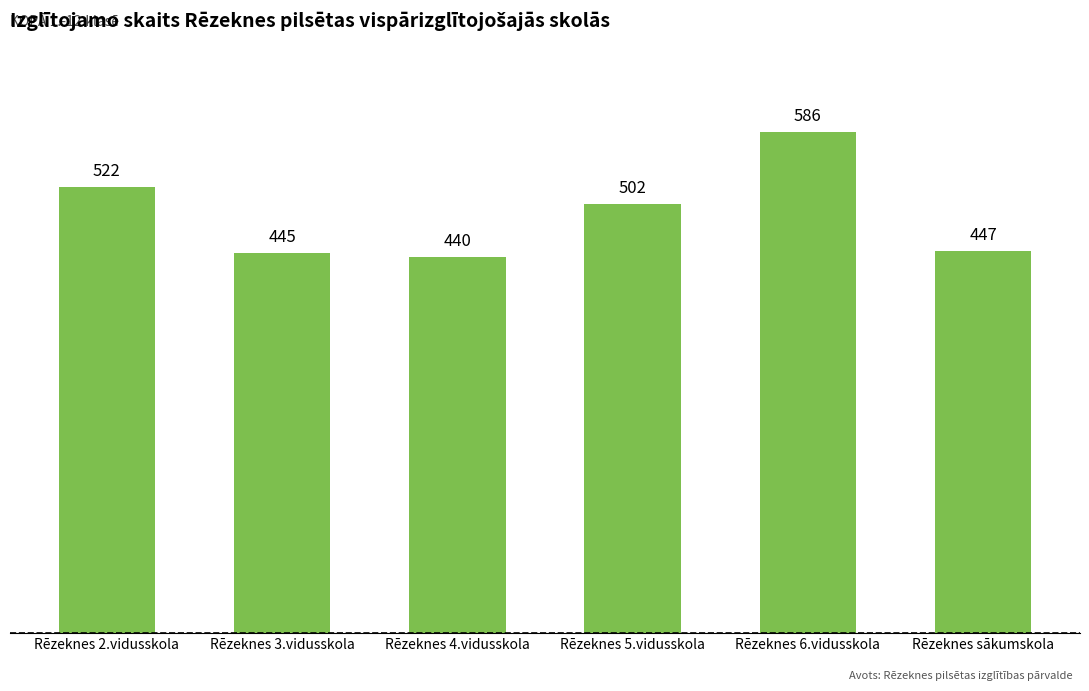

What is the difference between the maximum and second lowest values?

141